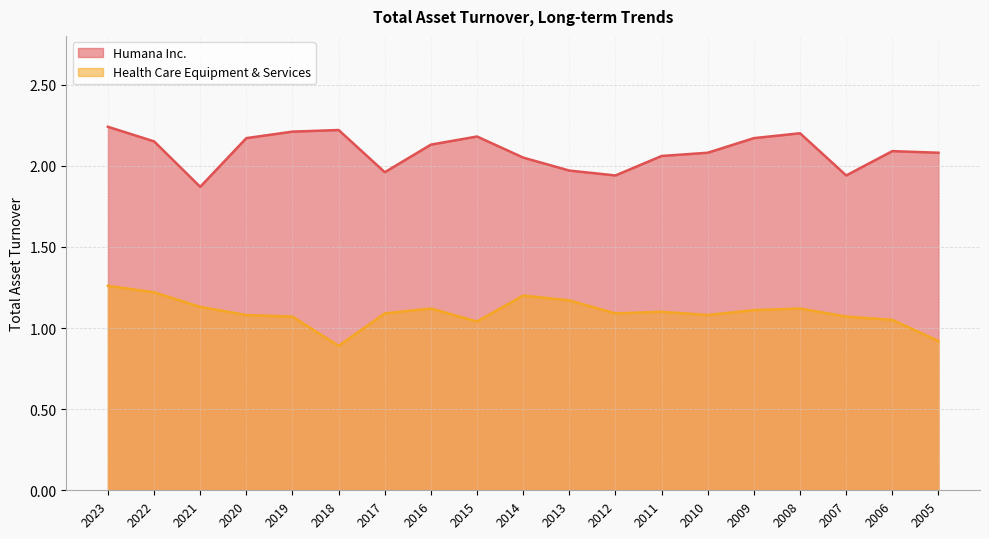

Which category has the highest value across all series?

2023